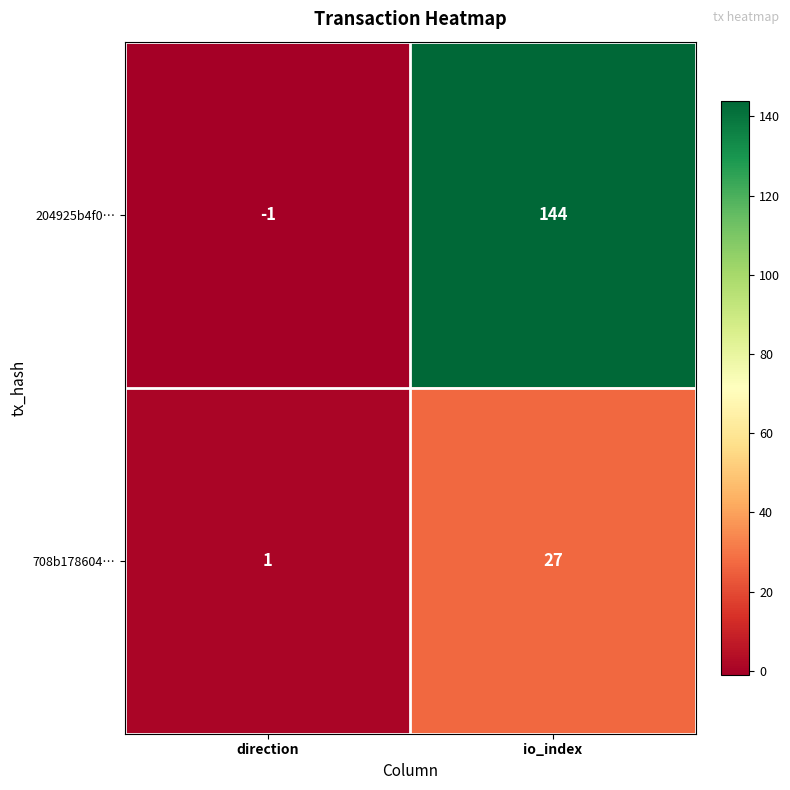

At direction, list the series in order from largest to smallest.

708b178604…, 204925b4f0…